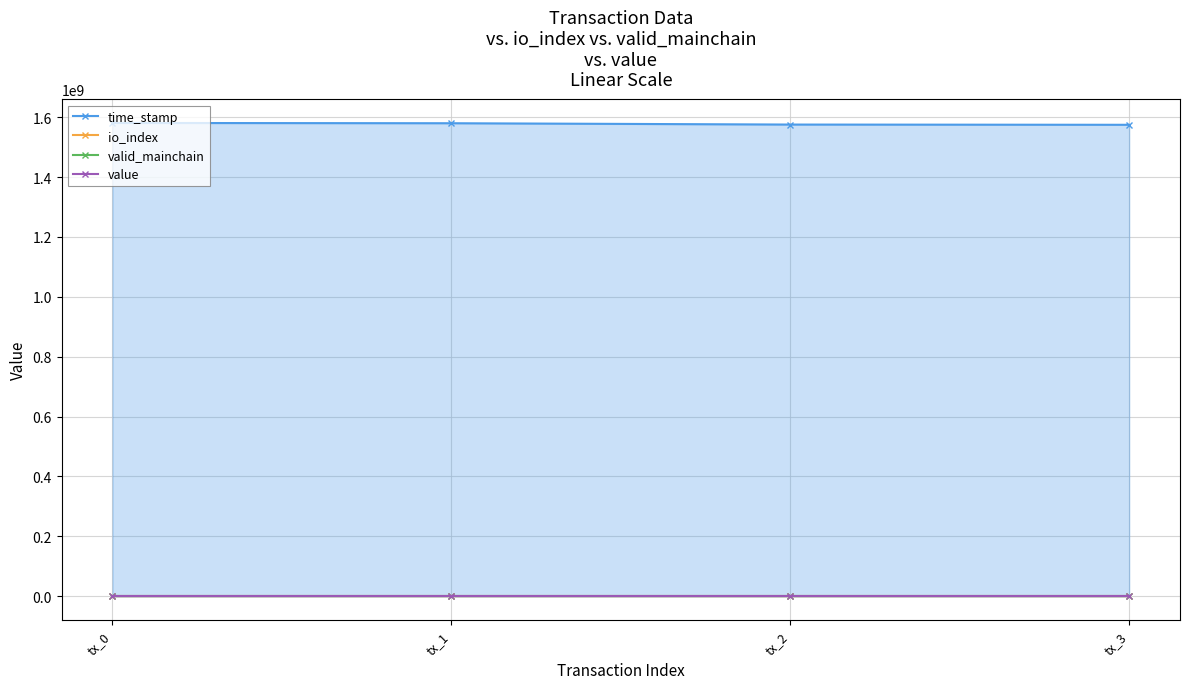

Is it true that value equals 66.4 at tx_0?

False